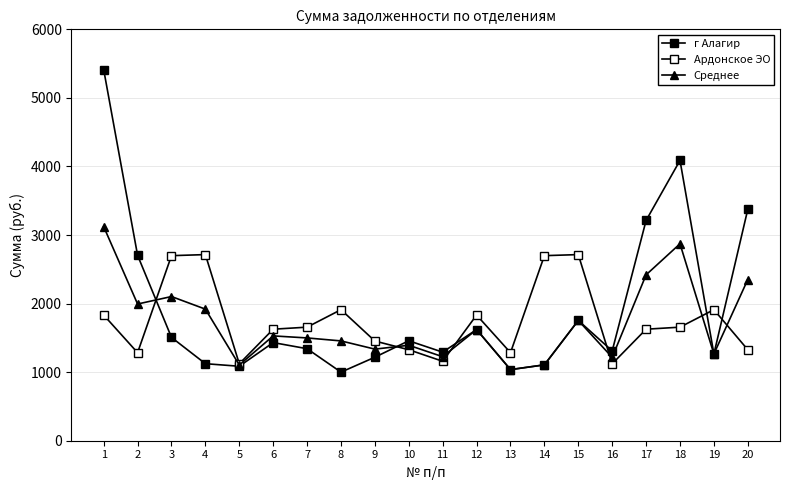

Reading left to right, extract all data points from this chart.

г Алагир: 5411.9	2703.8	1506.7	1123.6	1086.0	1431.3	1341.9	1000.2	1218.0	1457.6	1291.6	1621.1	1037.2	1106.5	1754.2	1309.9	3212.7	4088.2	1265.2	3374.8
Ардонское ЭО: 1832.8	1284.0	2699.0	2714.6	1121.8	1626.4	1656.3	1911.3	1453.7	1327.0	1158.8	1832.8	1284.0	2699.0	2714.6	1121.8	1626.4	1656.3	1911.3	1327.0
Среднее: 3122.4	1993.9	2102.9	1919.1	1103.9	1528.9	1499.1	1455.7	1335.9	1392.3	1225.2	1621.1	1037.2	1106.5	1754.2	1215.9	2419.6	2872.2	1265.2	2350.9